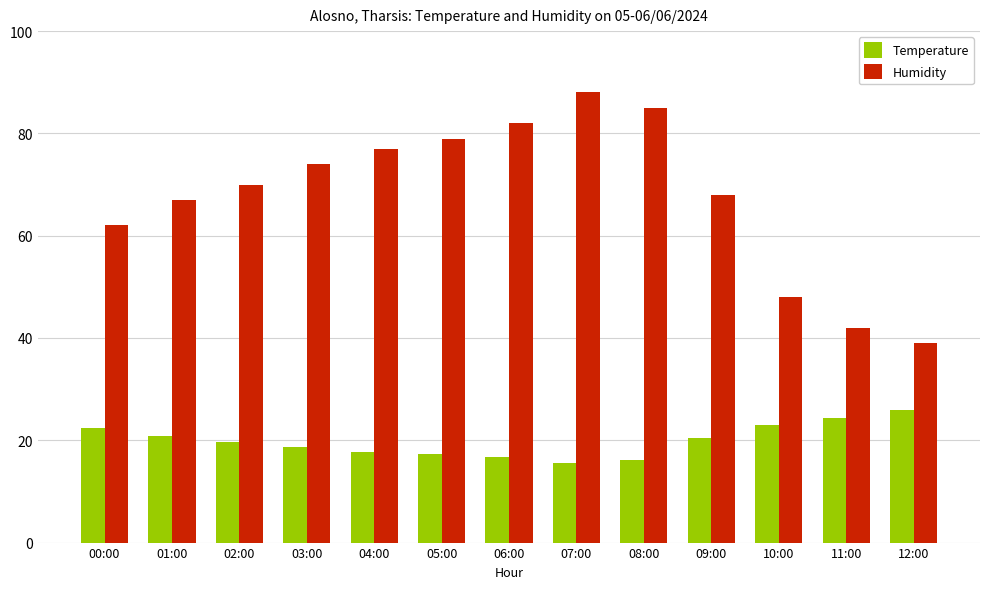

What is the total value across all series at 01:00?

87.9